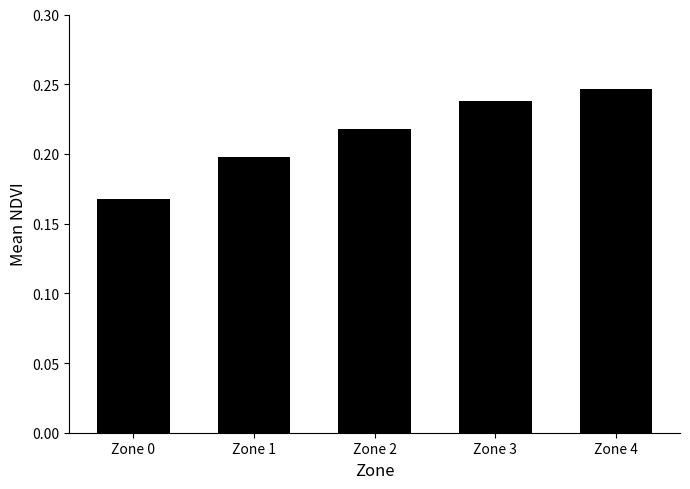

Rank the categories by value from lowest to highest.

Zone 0, Zone 1, Zone 2, Zone 3, Zone 4